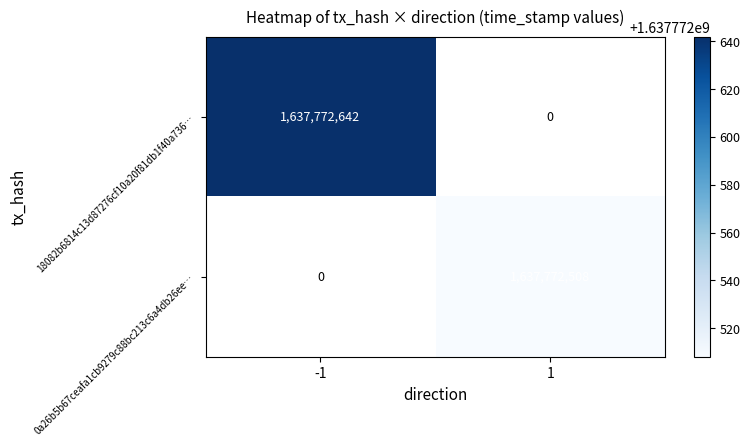

List the series in order of their peak value, lowest first.

0a26b5b67ceafa1cb9279c88bc213c6a4db26ee, 18082b6814c13d87276cf10a20f81db1f40a736